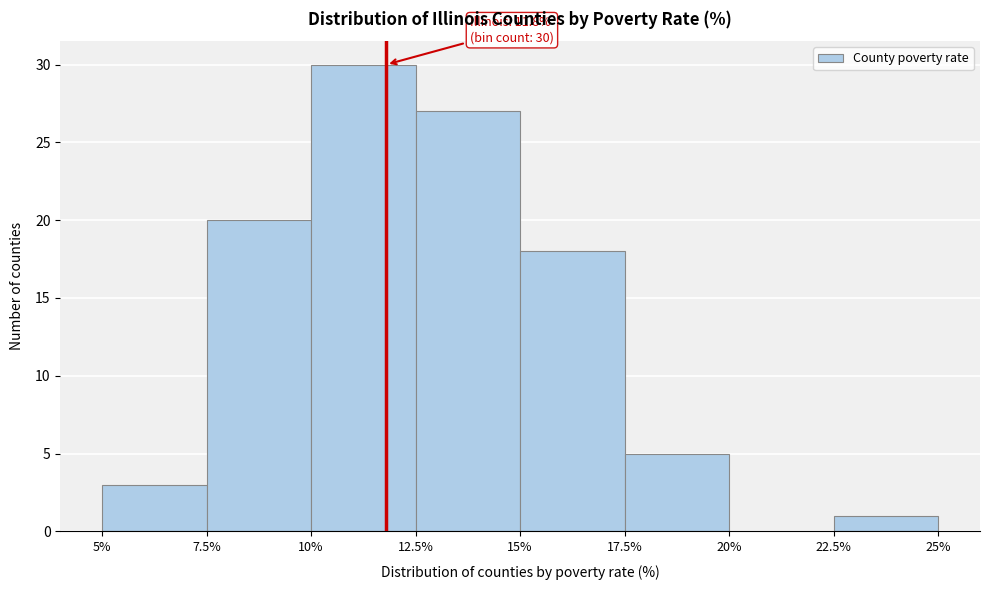

Which range on the x-axis has the tallest bar?

10% to 12.5%